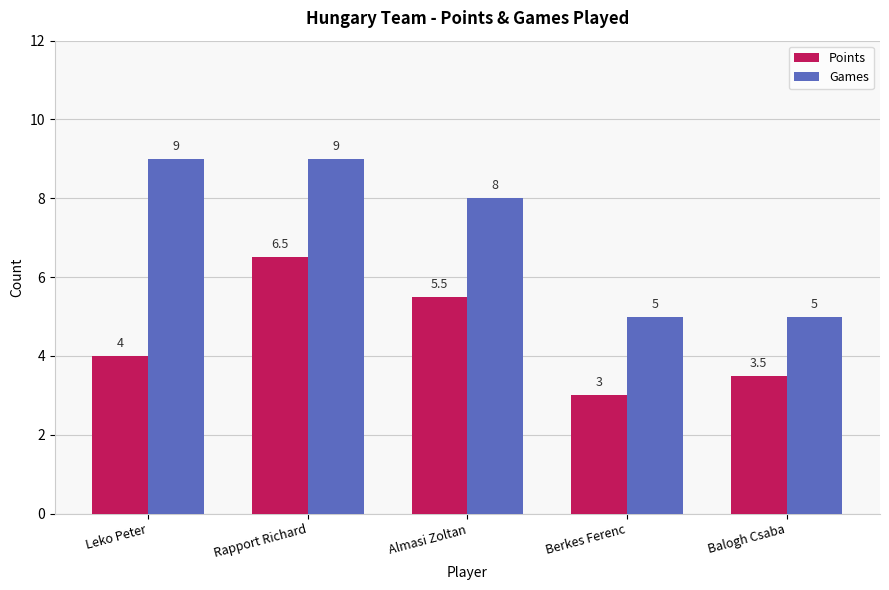

At Almasi Zoltan, list the series in order from smallest to largest.

Points, Games